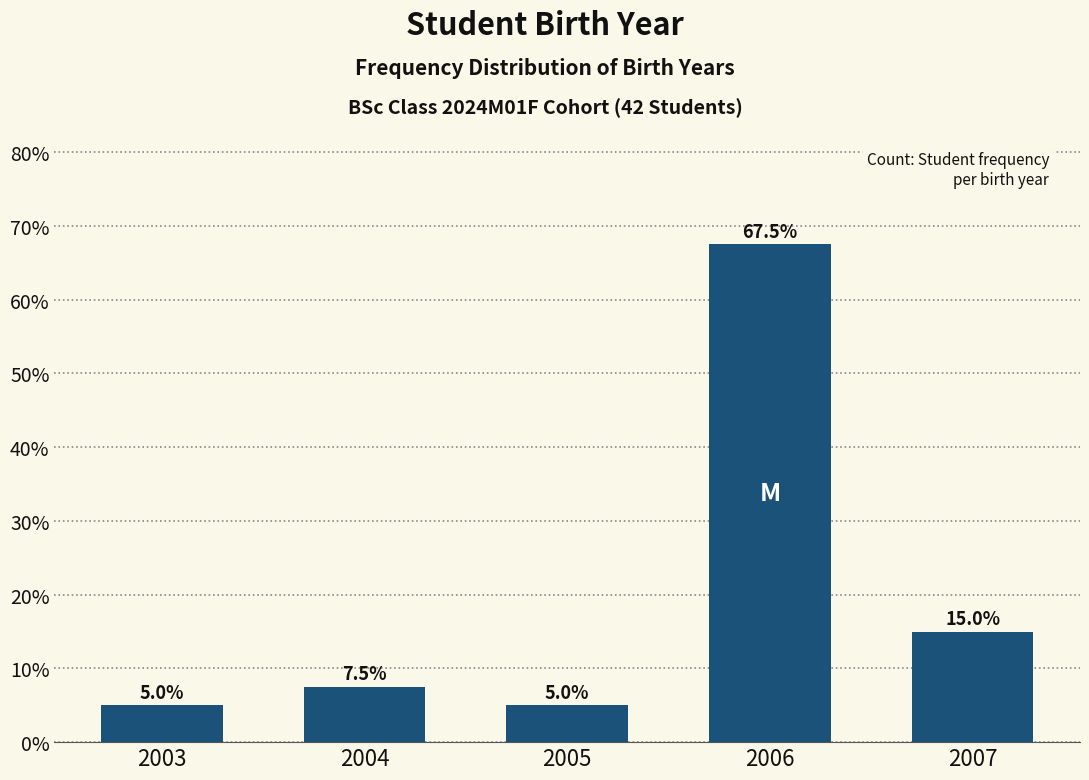

Reading left to right, extract all data points from this chart.

2003=5.0	2004=7.5	2005=5.0	2006=67.5	2007=15.0